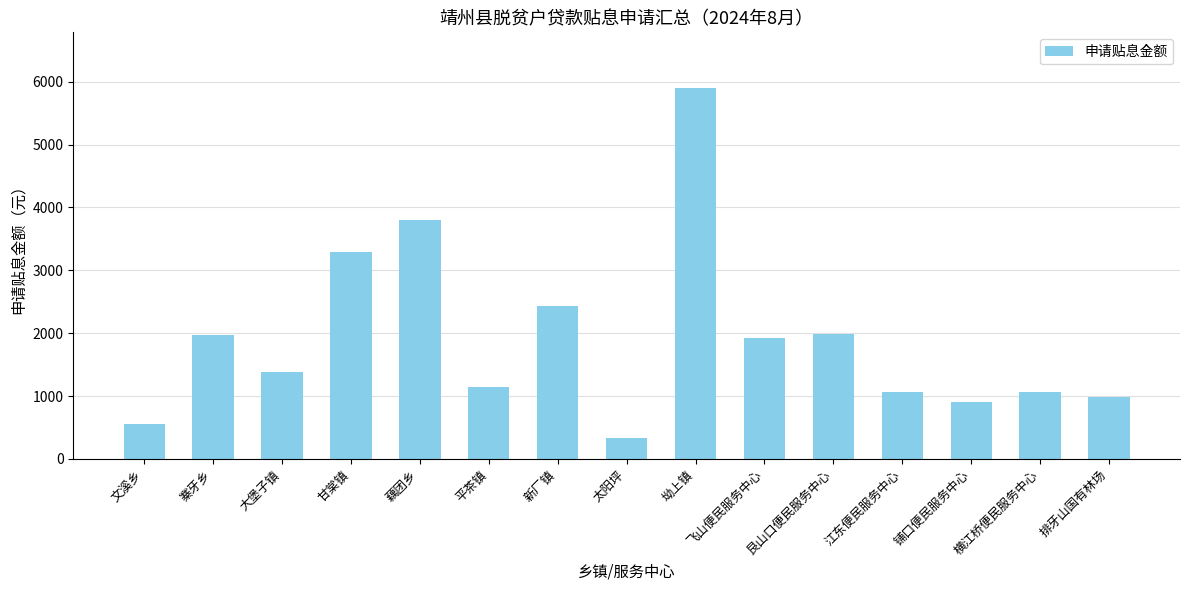

What is the label of the 5th bar from the right?

艮山口便民服务中心